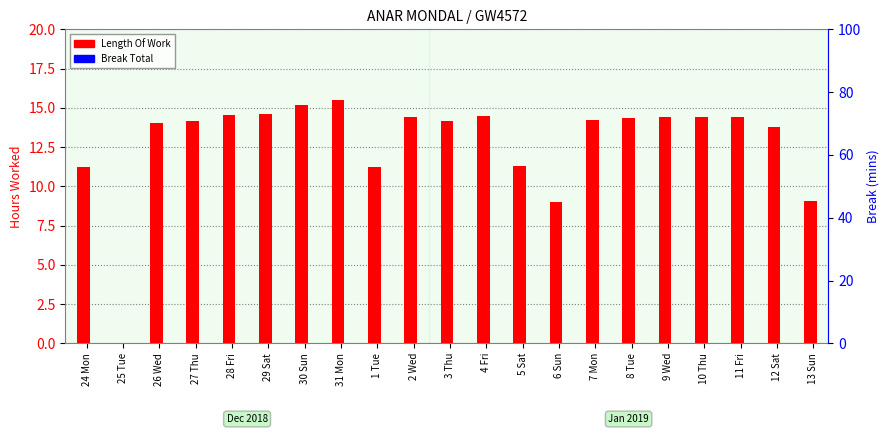

Which category has the highest value in the Break Total series?

24 Mon